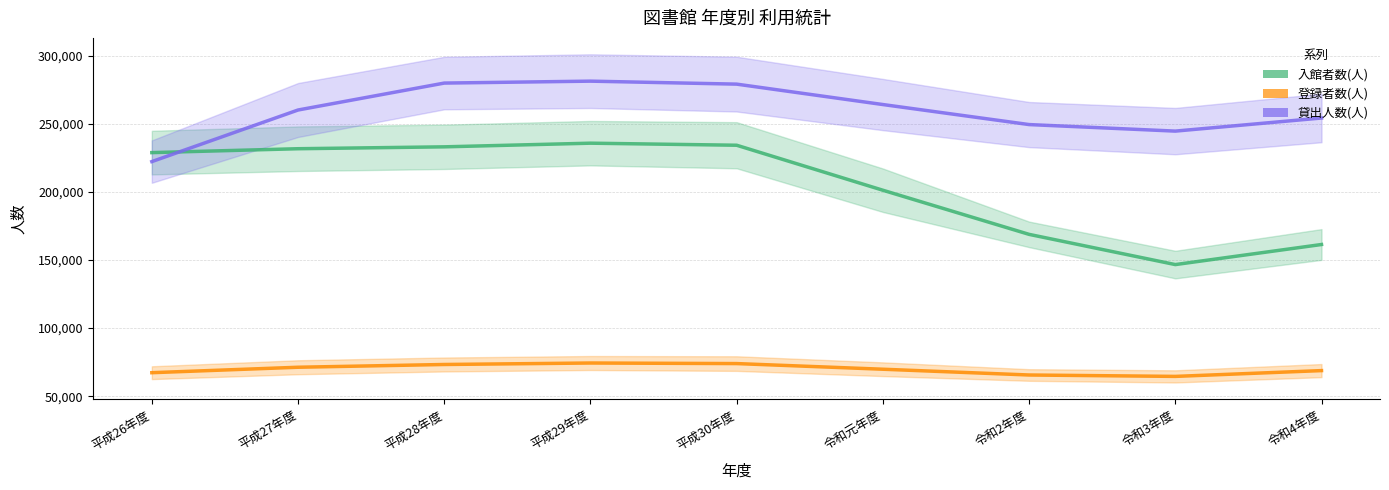

In 入館者数(人), how many points are higher than both neighbors (excluding endpoints)?

1